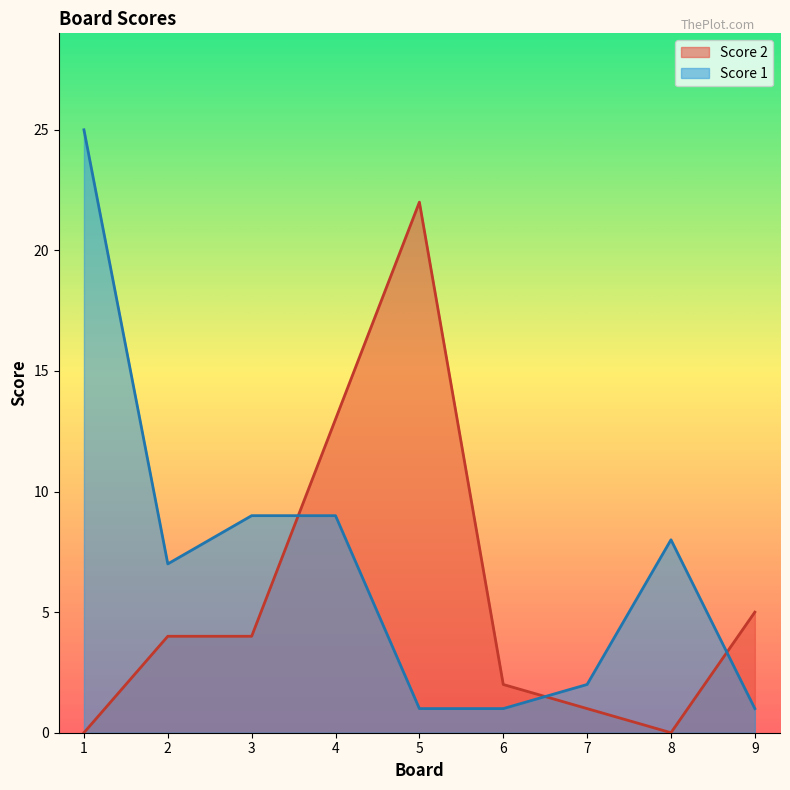

Does the chart have visible grid lines?

No